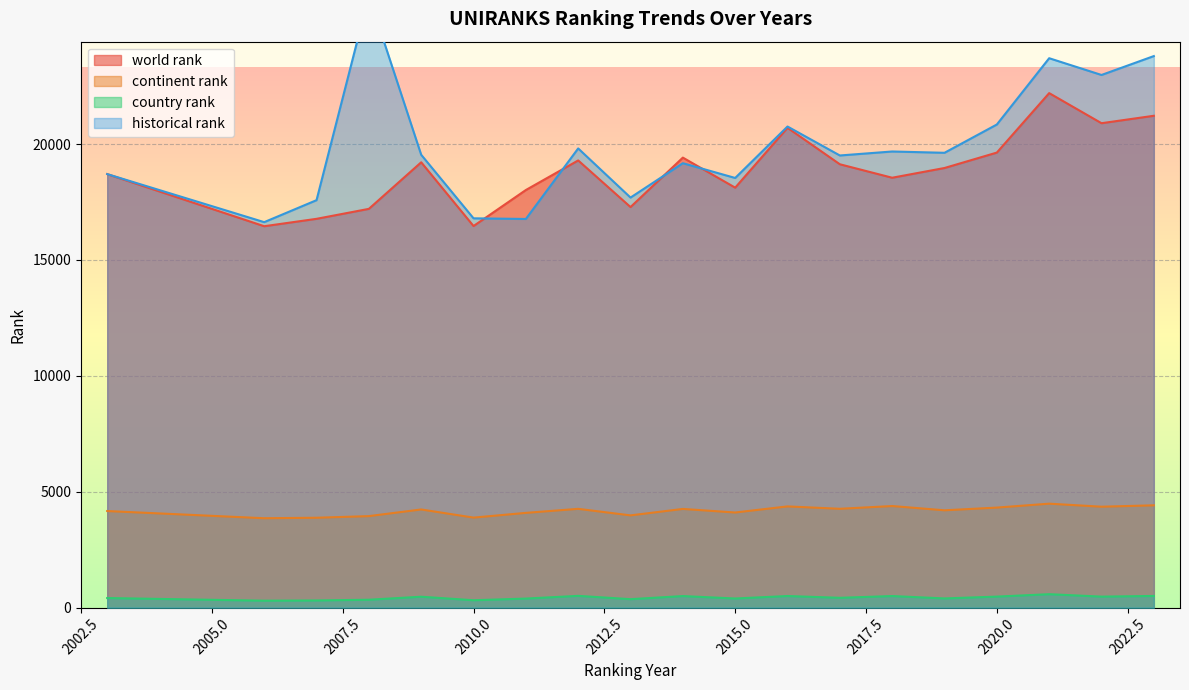

At which label does continent rank first exceed 4237?

2012